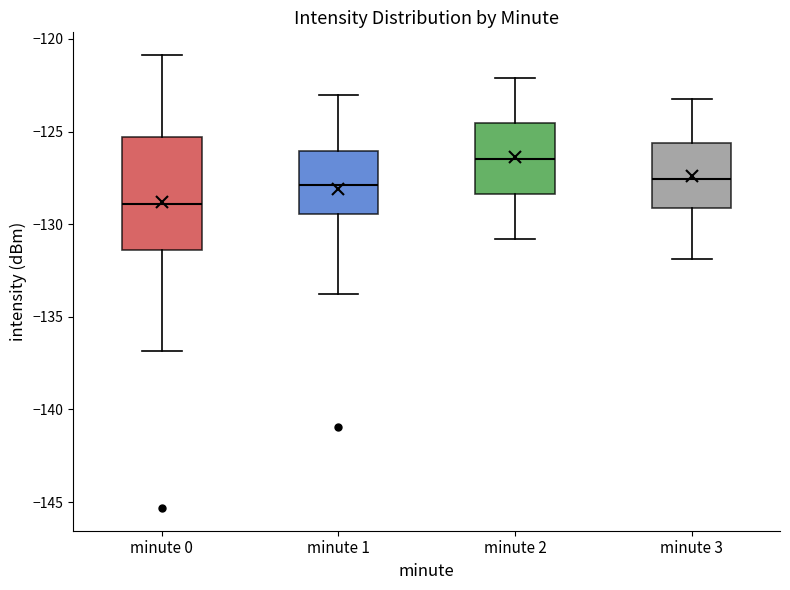

Comparing the boxes themselves (not the whiskers), which one is the tallest?

minute 0